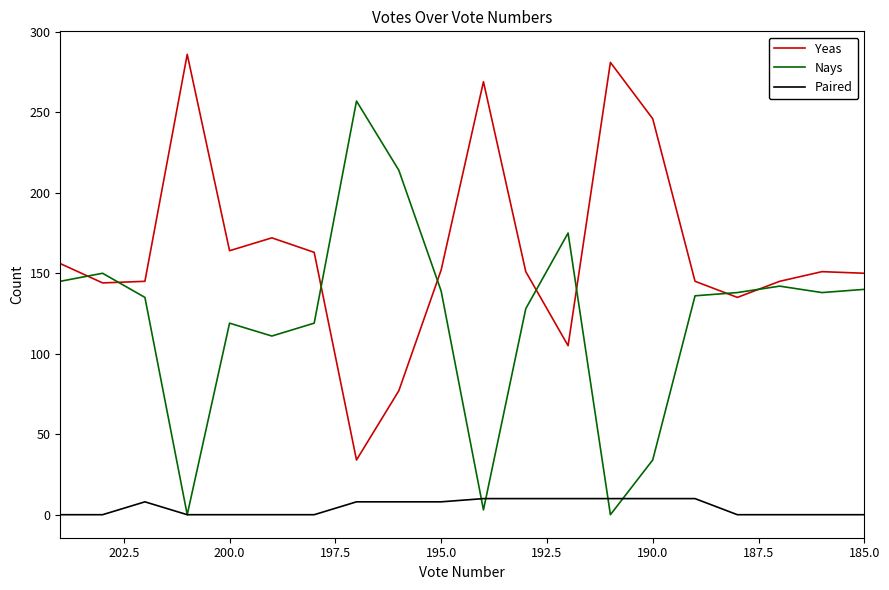

What is the value of the Yeas point at the 4th from the left?

286